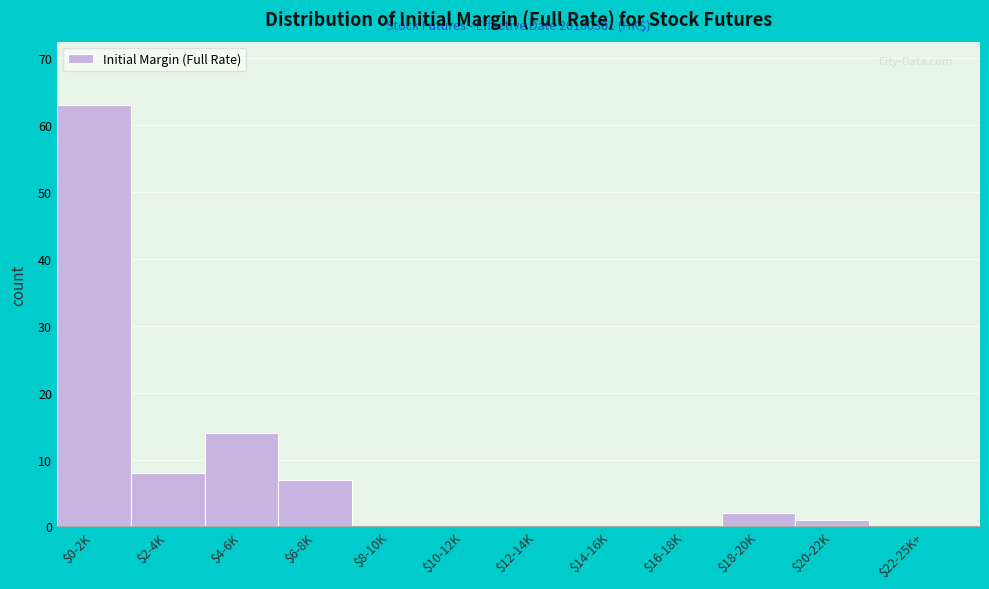

Is it true that the value at $0-2K is 24?

False